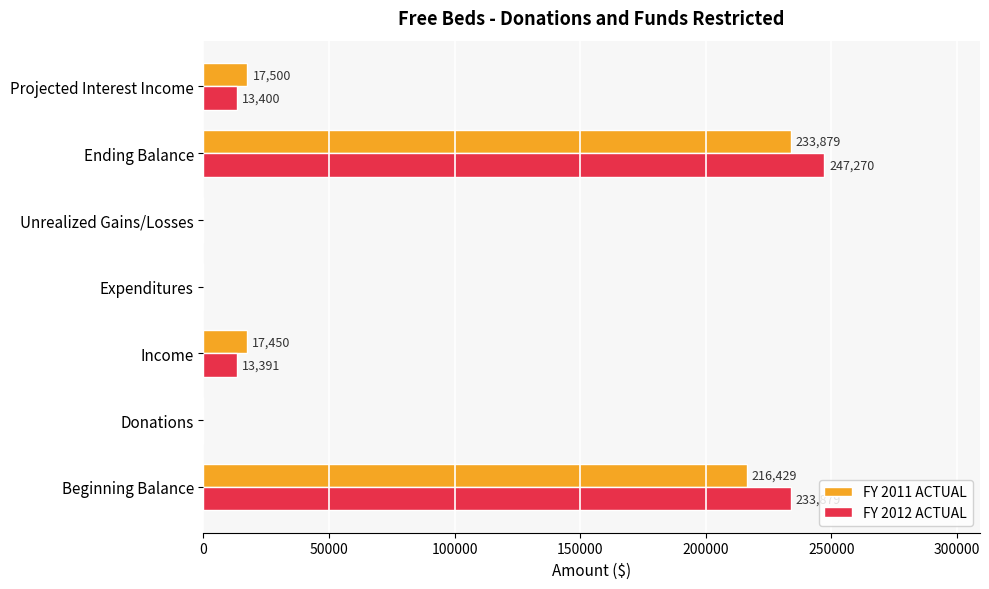

Read the FY 2012 ACTUAL value at Ending Balance.

247270